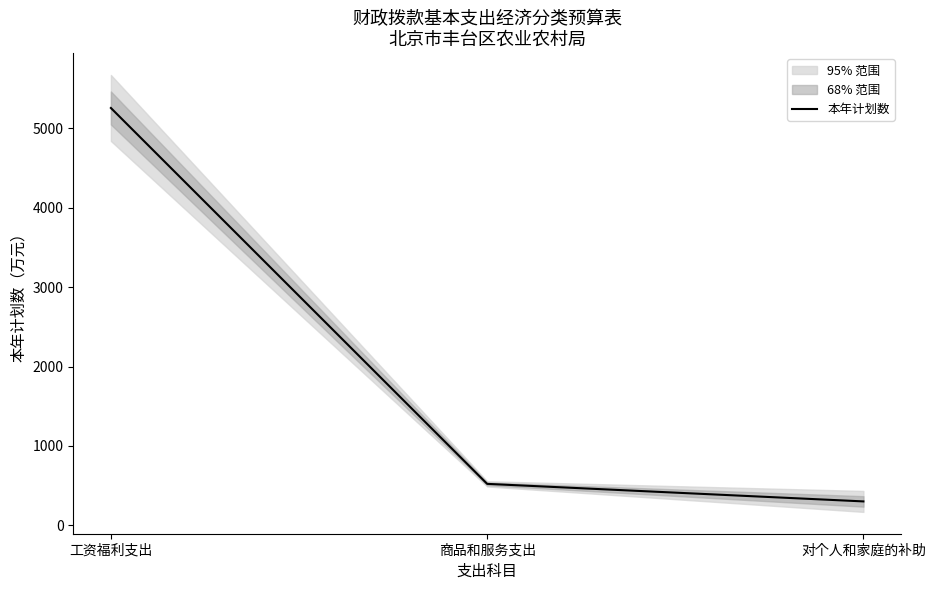

What position from the right is 商品和服务支出?

2